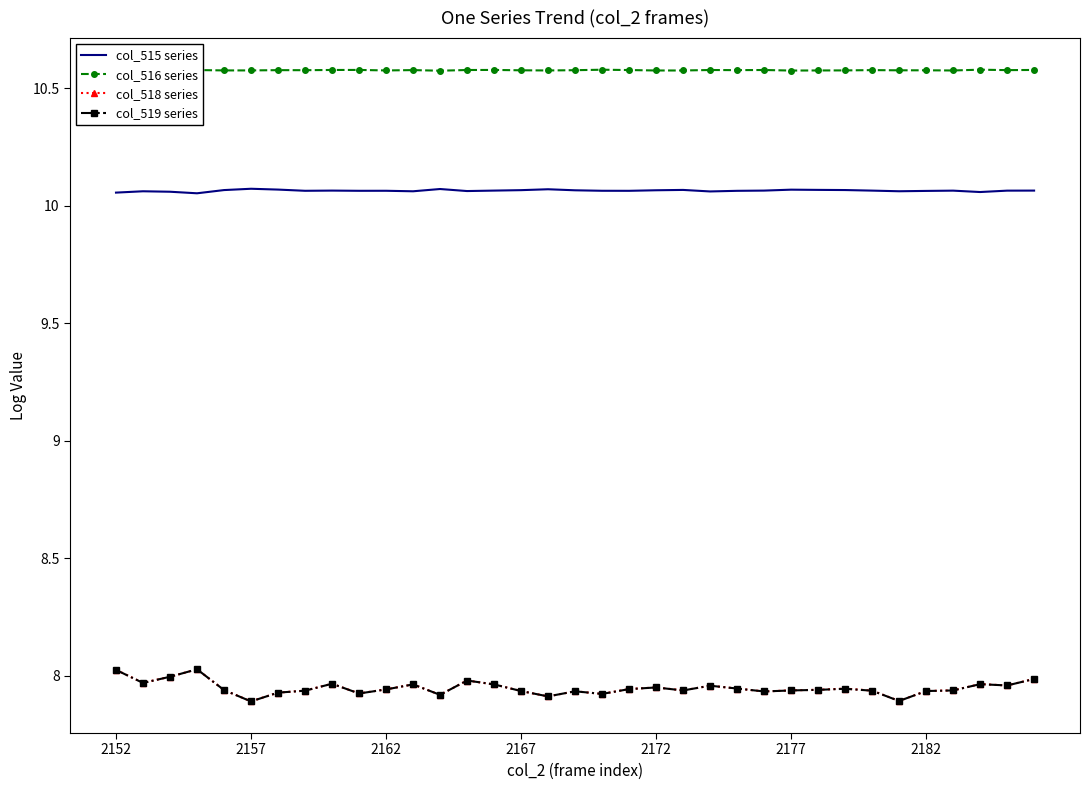

What is the greatest value displayed?

10.6